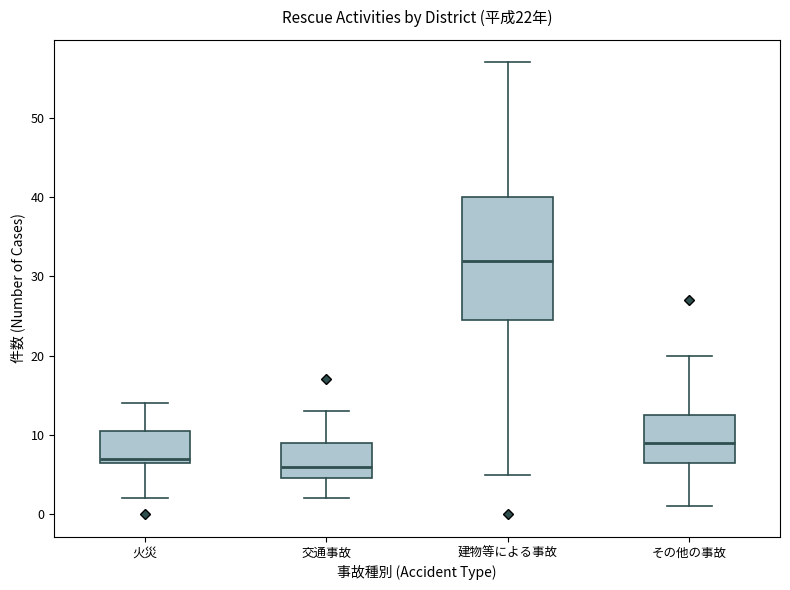

Which box is the tallest, from its lower edge to its upper edge?

建物等による事故